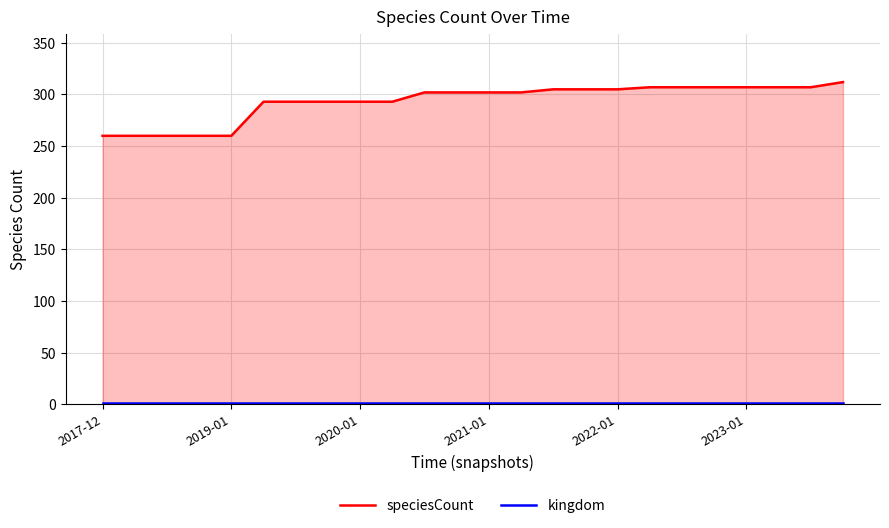

Where is kingdom nearest to the value 1?

2017-12